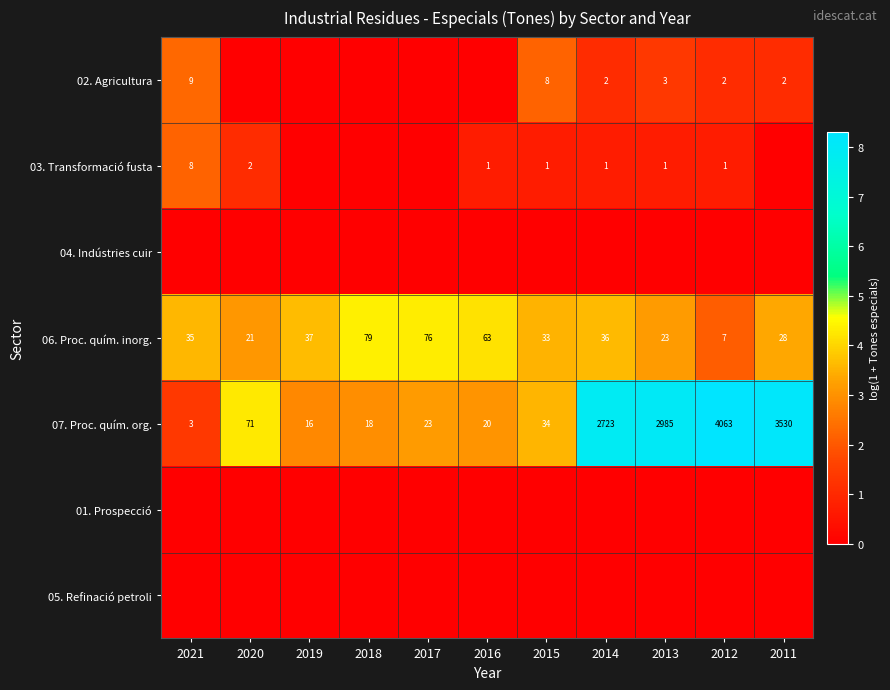

At how many categories does at least one series exceed 2?

11